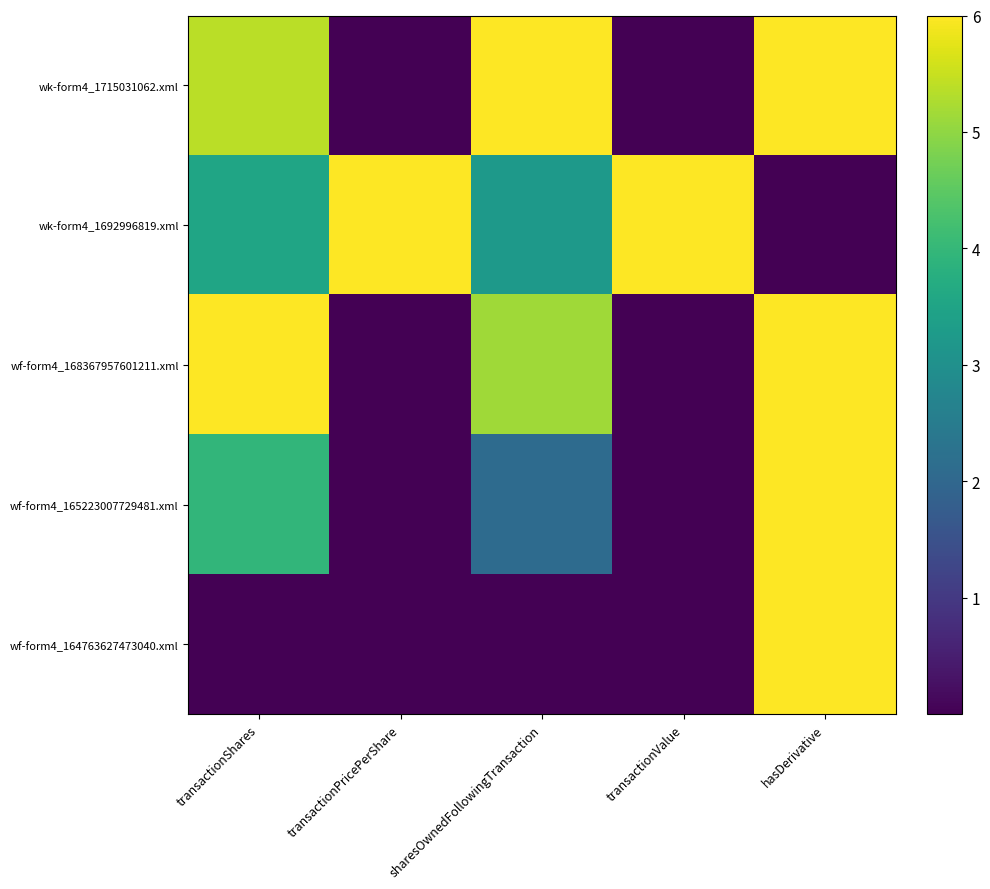

What is the difference between the maximum and second lowest values in the wk-form4_1692996819.xml series?

2.8